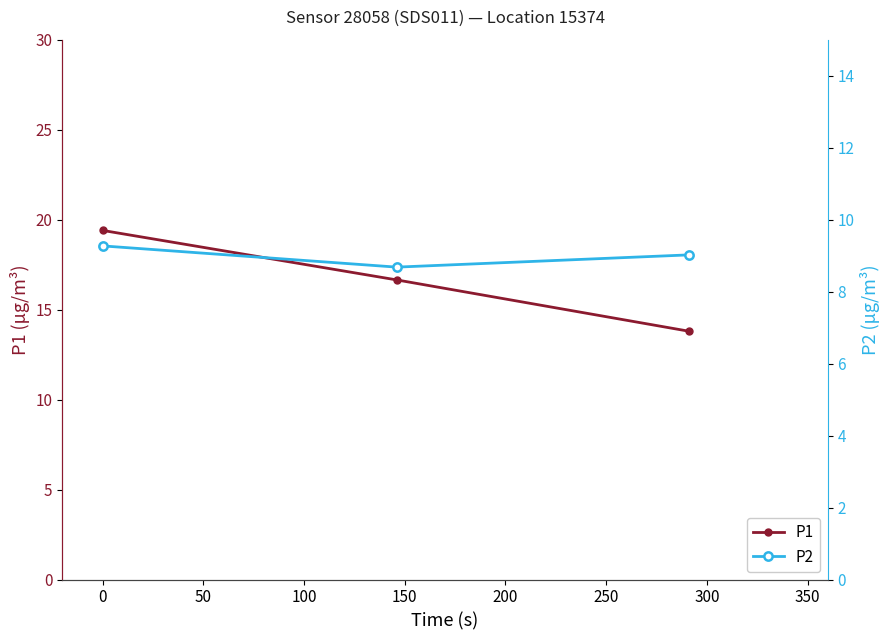

Count the number of data series in this chart.

2